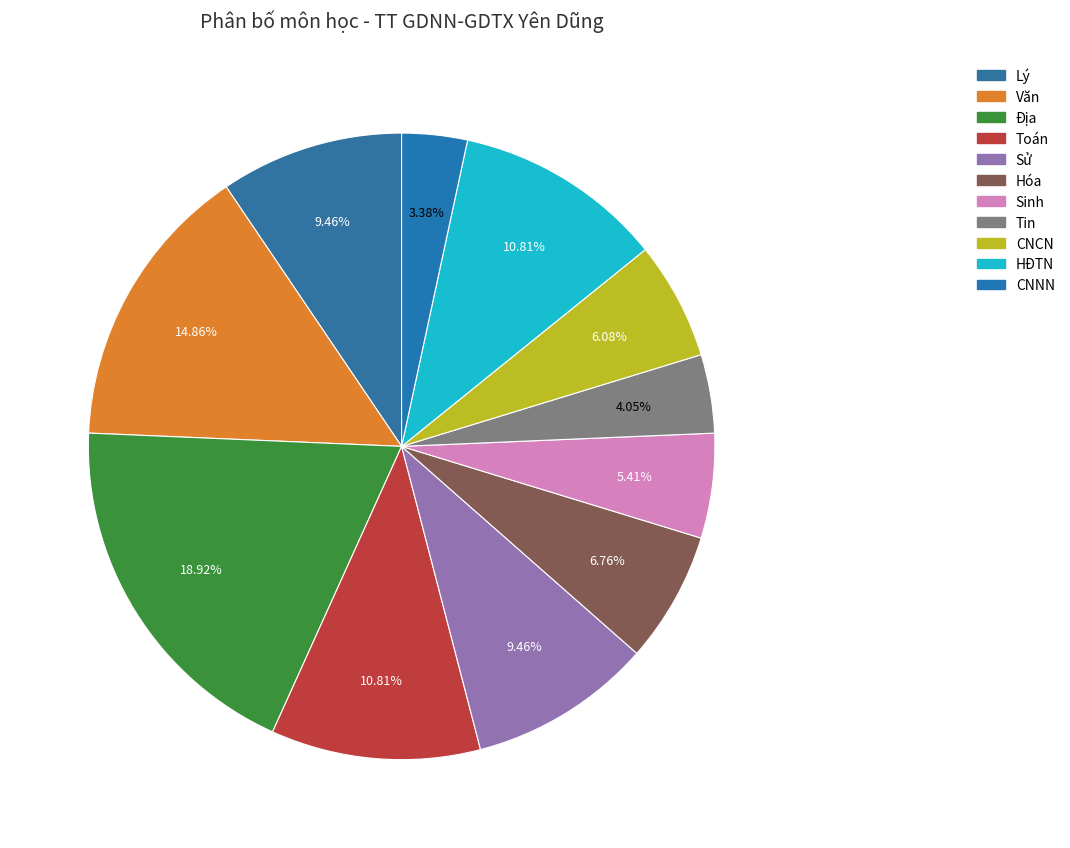

Which category has the smallest portion of the pie?

CNNN